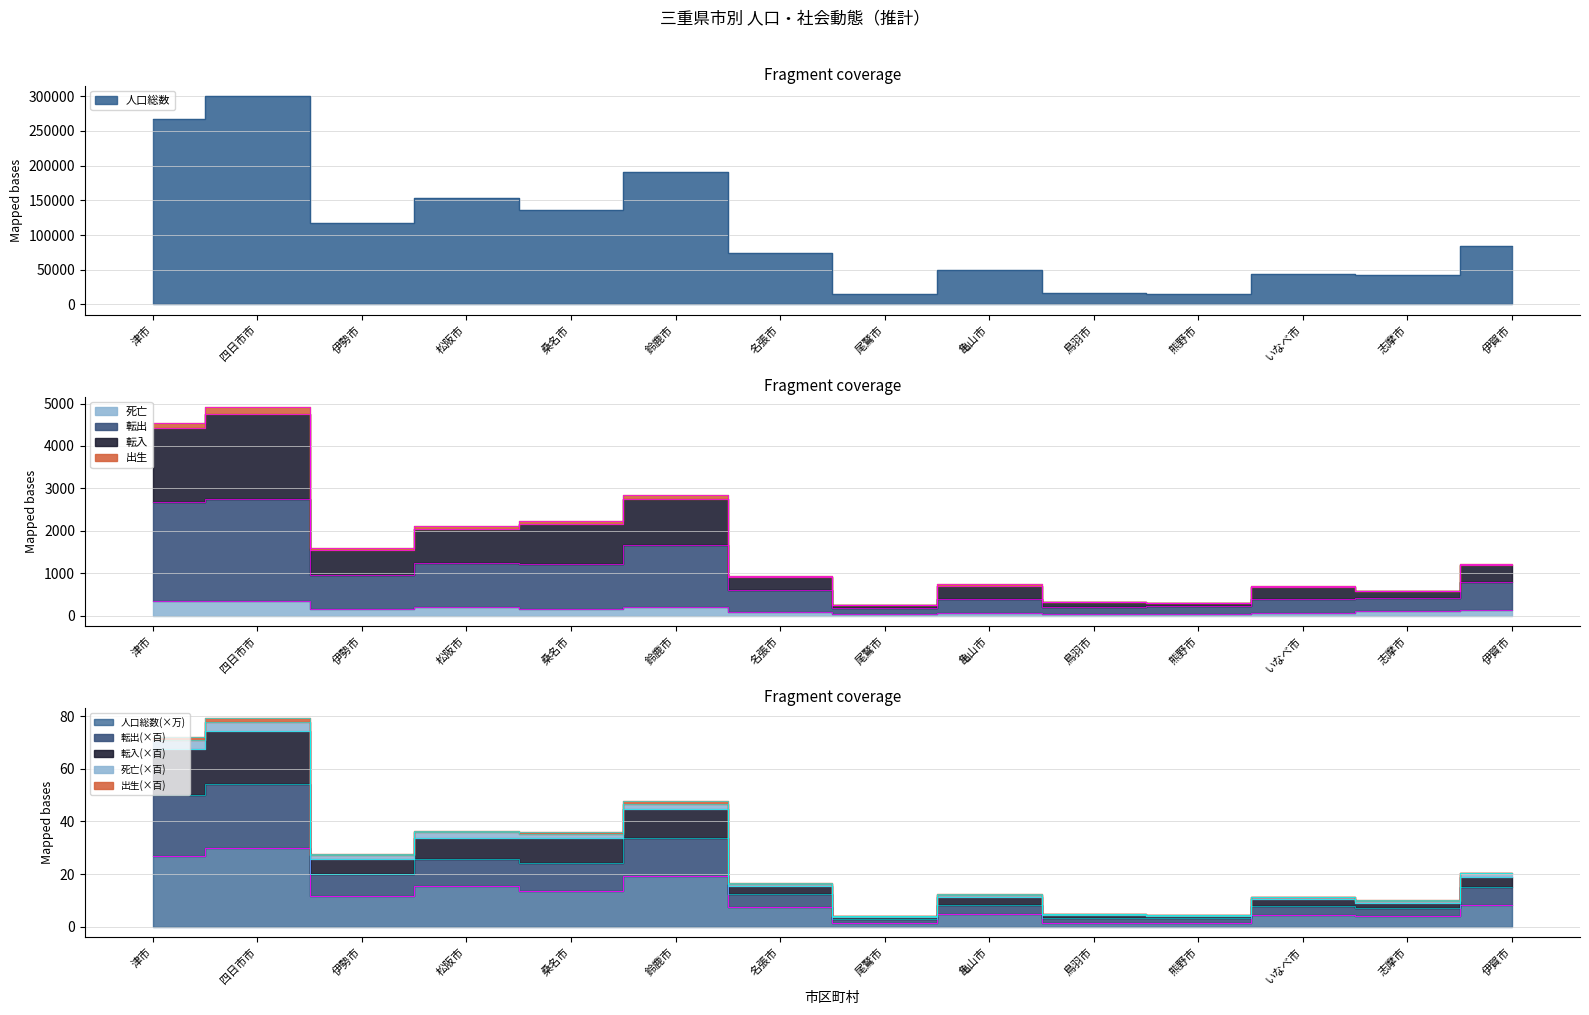

What is the minimum value shown in the chart?

3.6